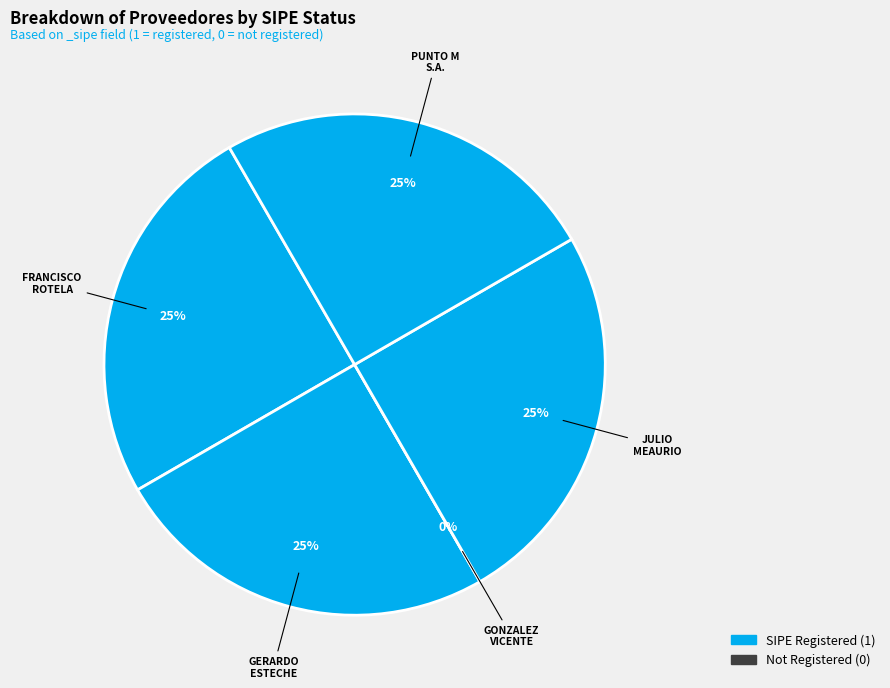

Is it true that GERARDO DE JESUS ESTECHE VILLALBA is 14% of the pie?

False